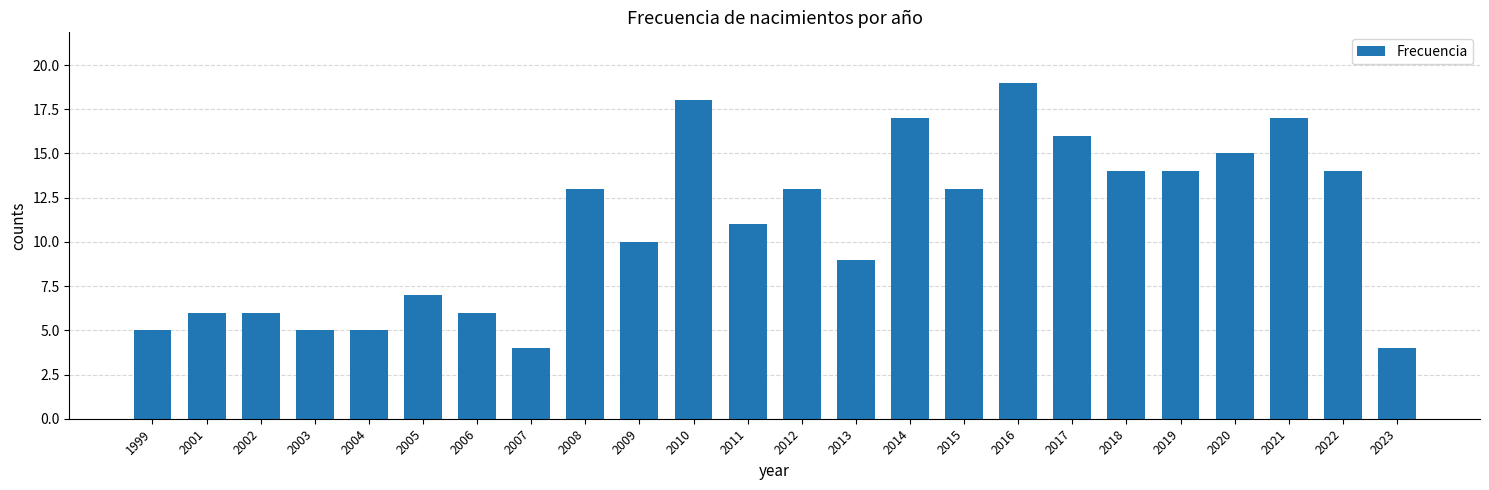

How many bars are there in total?

24